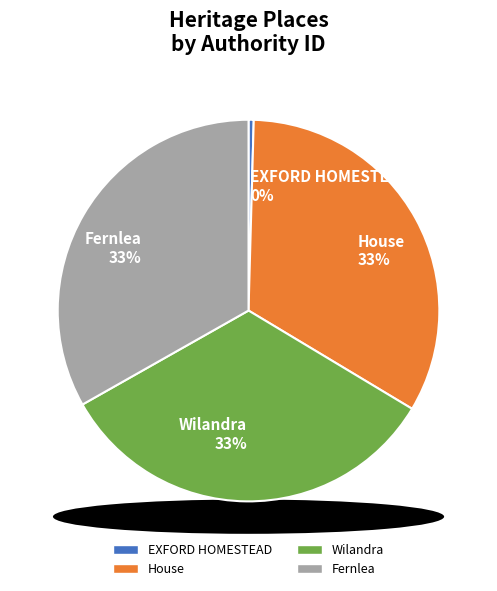

Rank the categories by value from highest to lowest.

Fernlea, Wilandra, House, EXFORD HOMESTEAD